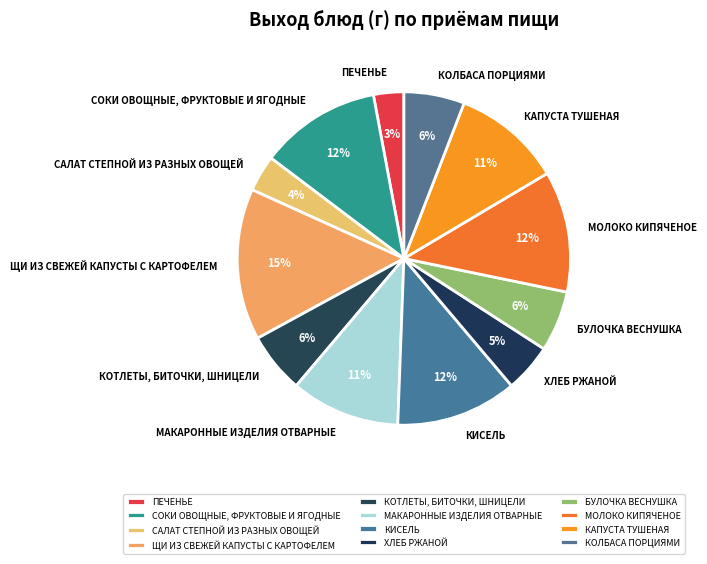

Count the number of slices in the pie.

12